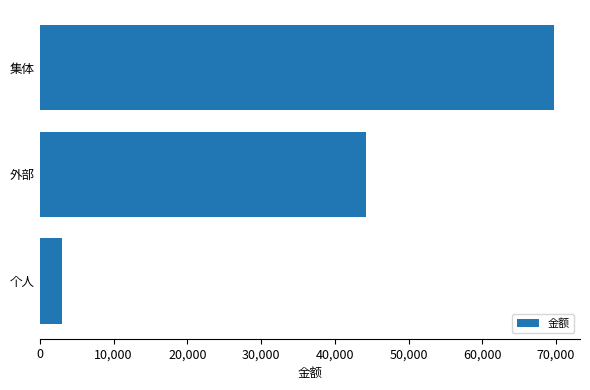

What is the maximum value shown in the chart?

69765.7